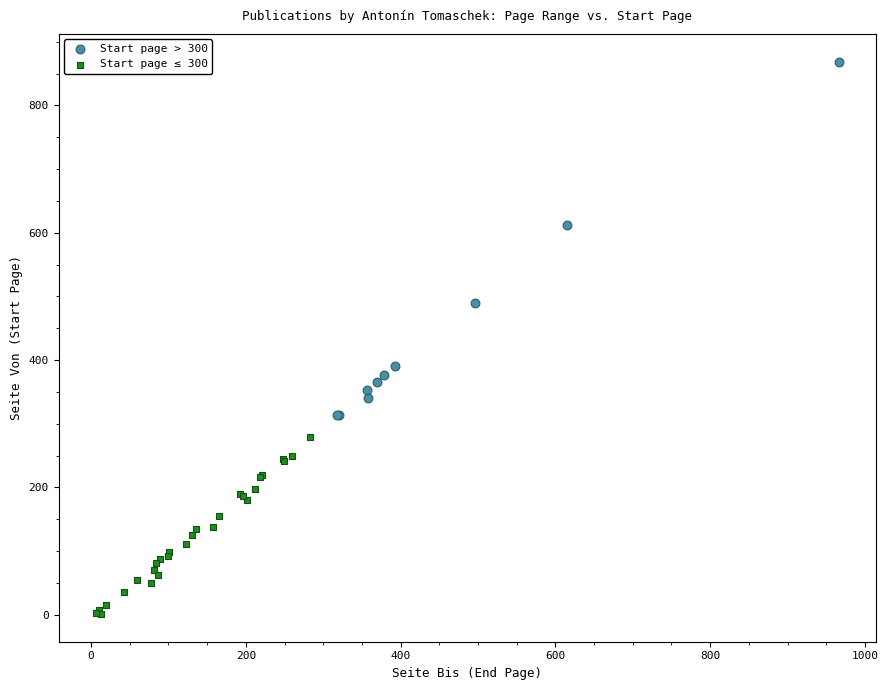

What are all the series names shown in the legend?

Start page > 300, Start page ≤ 300